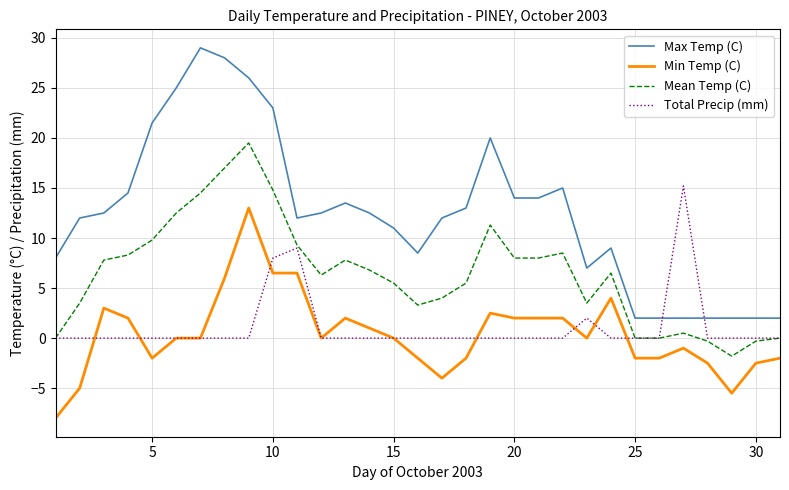

Which series has the largest range (max minus min)?

Max Temp (C)